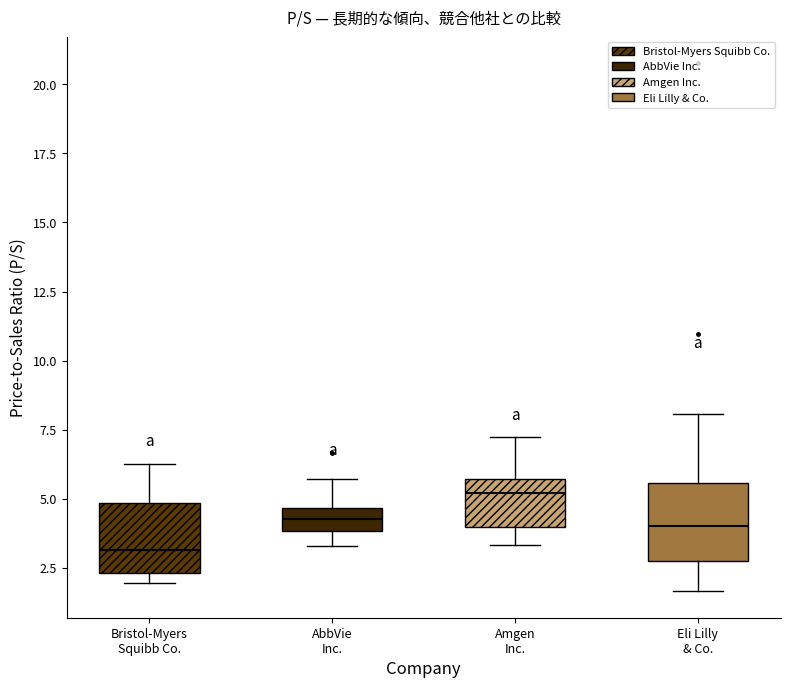

Where is the lower edge of the box for Bristol-Myers Squibb Co. on the y-axis? The values are not printed on the chart, so give them approximately, as read against the axis.

2.5